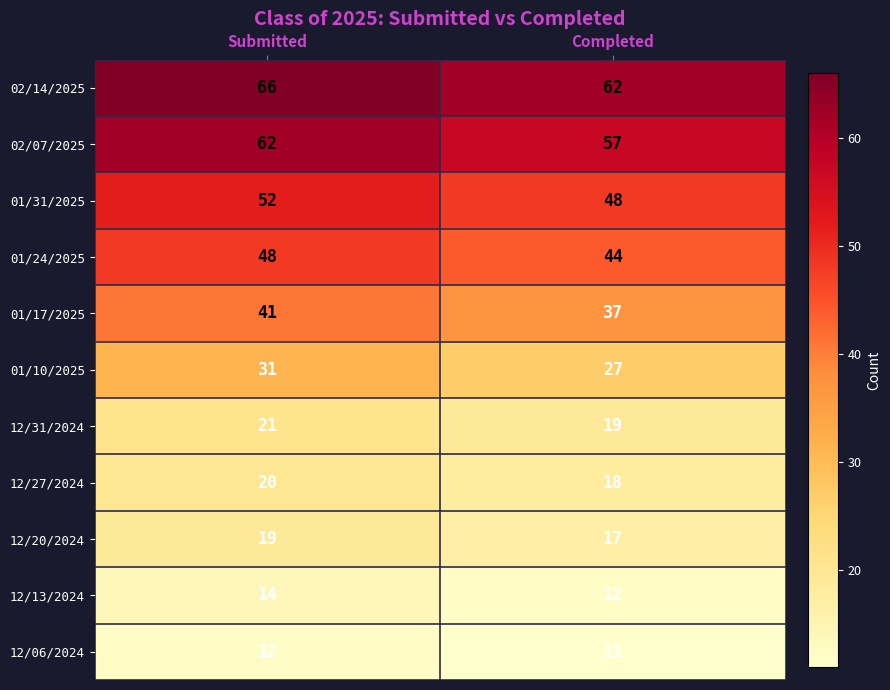

Rank the categories by 01/10/2025 value from highest to lowest.

Submitted, Completed